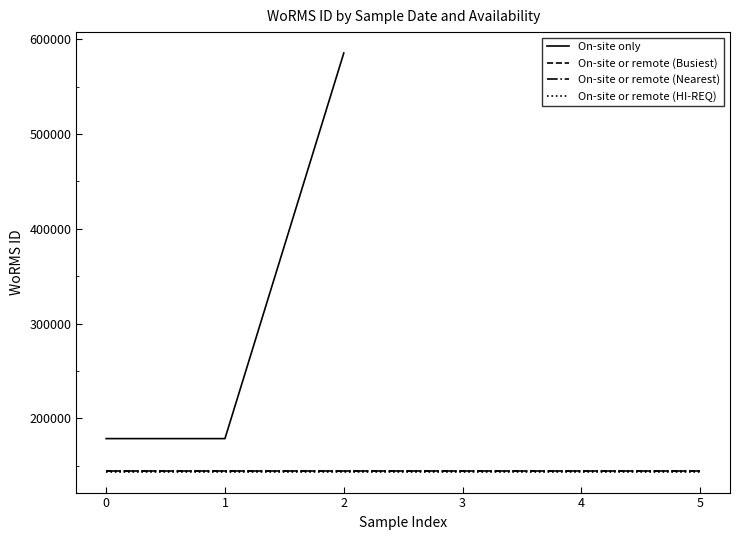

The value of On-site only at 1 is 248659. True or false?

False